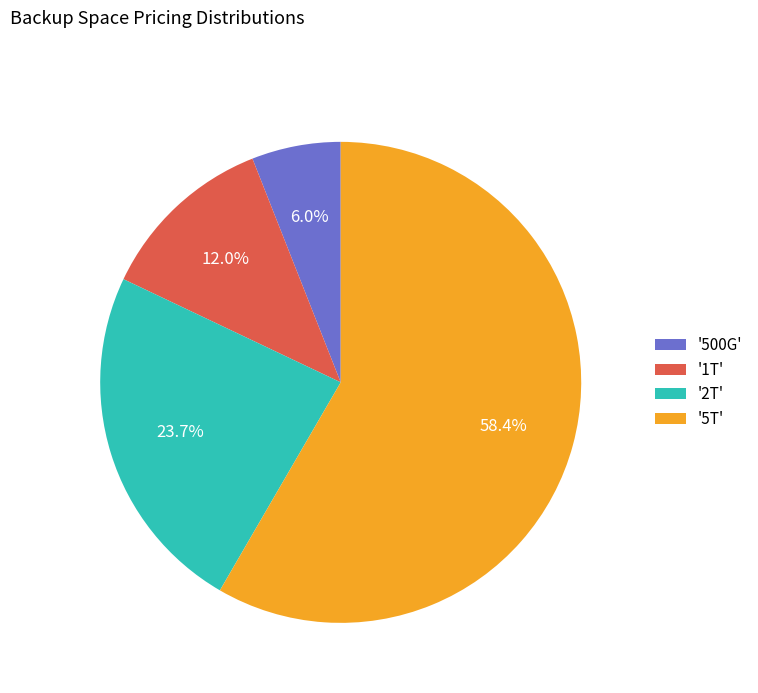

Which has a higher value, '500G' or '1T'?

'1T'